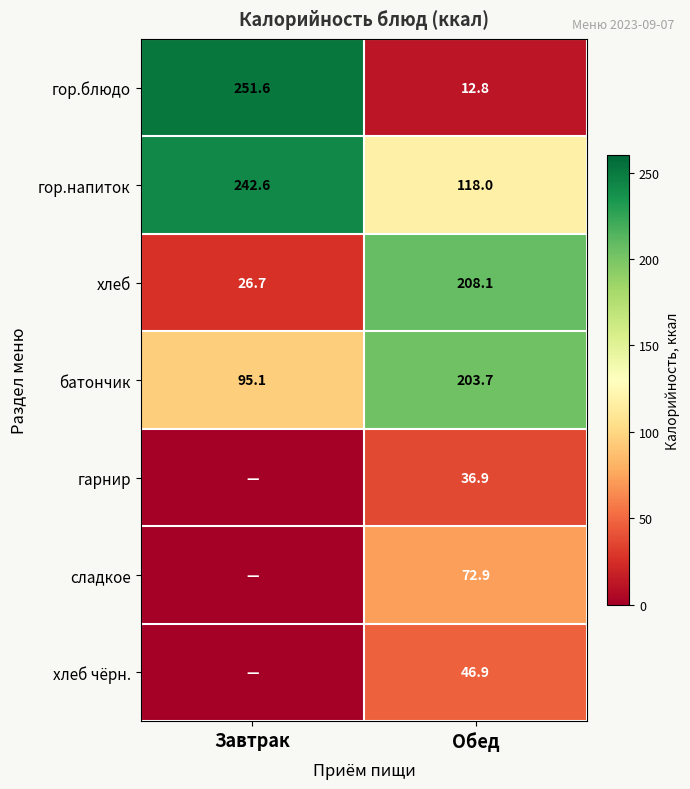

At which category is the sum across all series the highest?

Обед